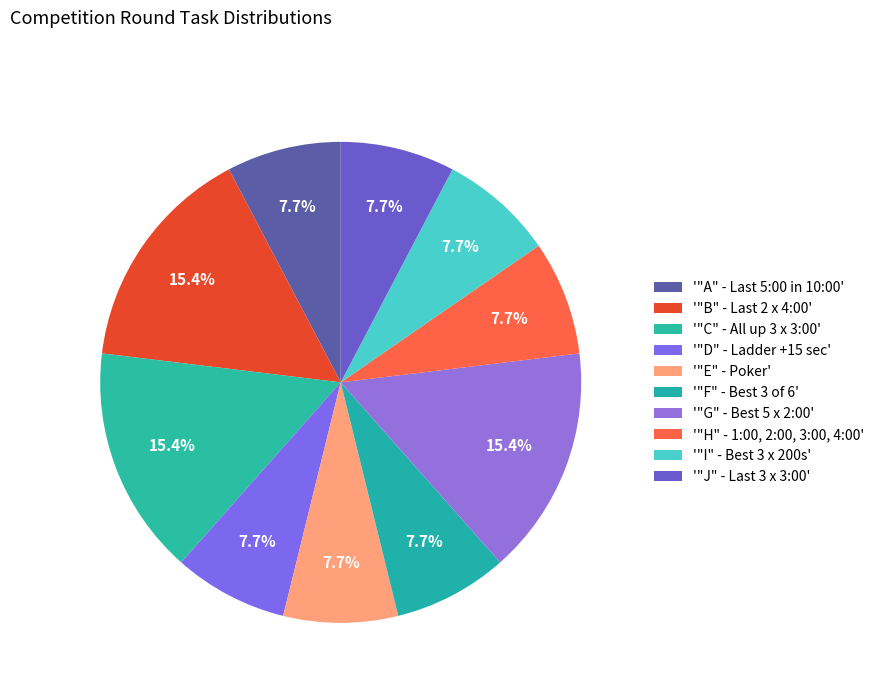

Which category has the biggest portion of the pie?

"B" - Last 2 x 4:00